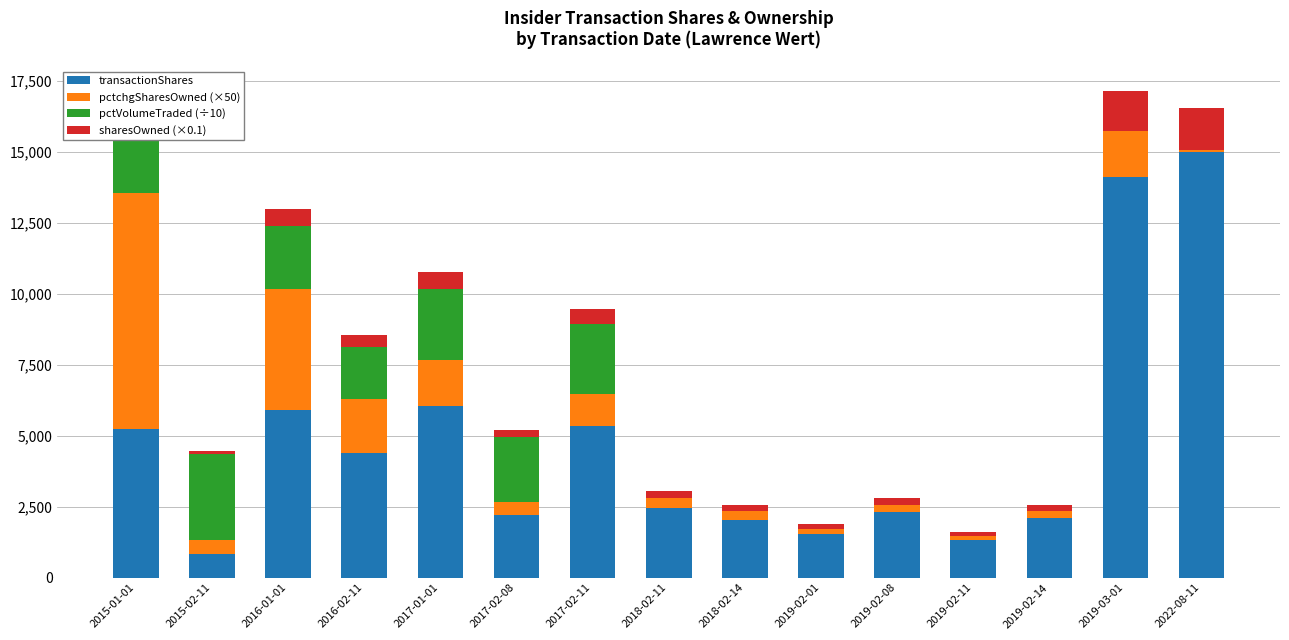

Which category has the highest value in the transactionShares series?

2022-08-11